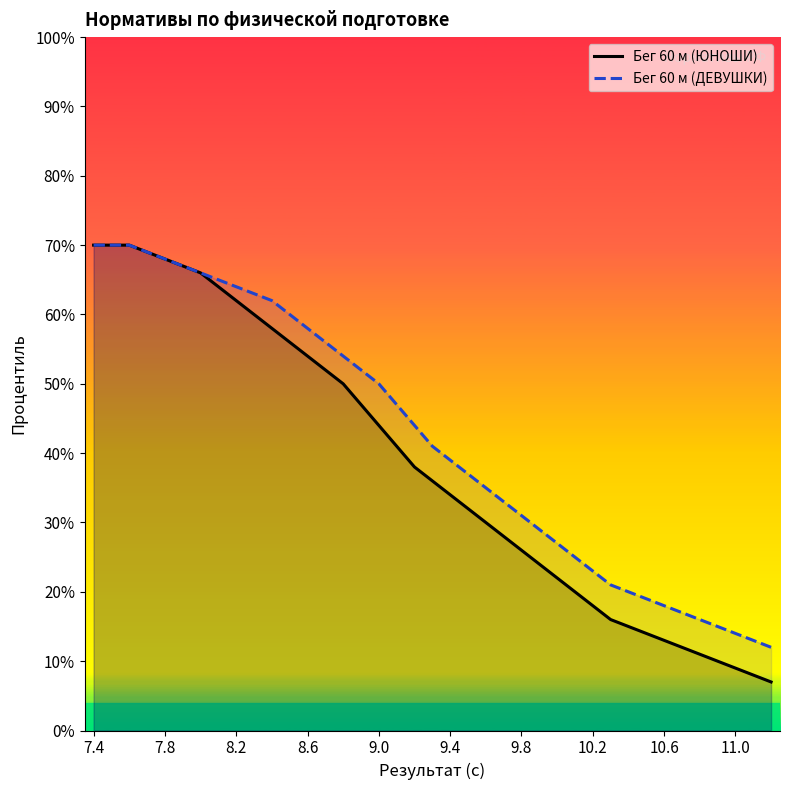

At 9.0, list the series in order from smallest to largest.

Бег 60 м (ЮНОШИ), Бег 60 м (ДЕВУШКИ)